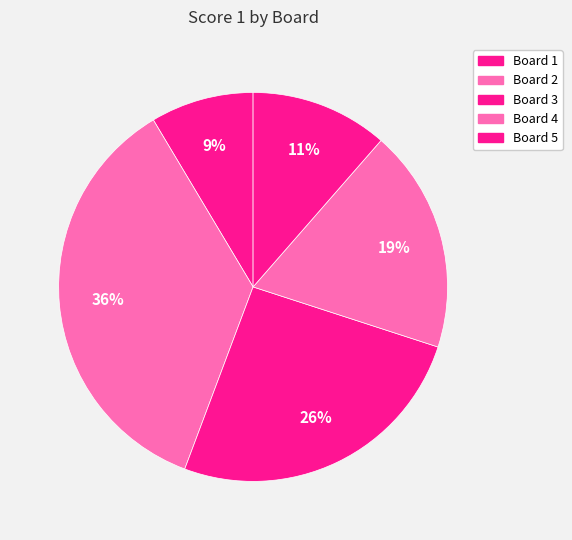

What percentage is the Board 1 slice, to the nearest percent?

9%